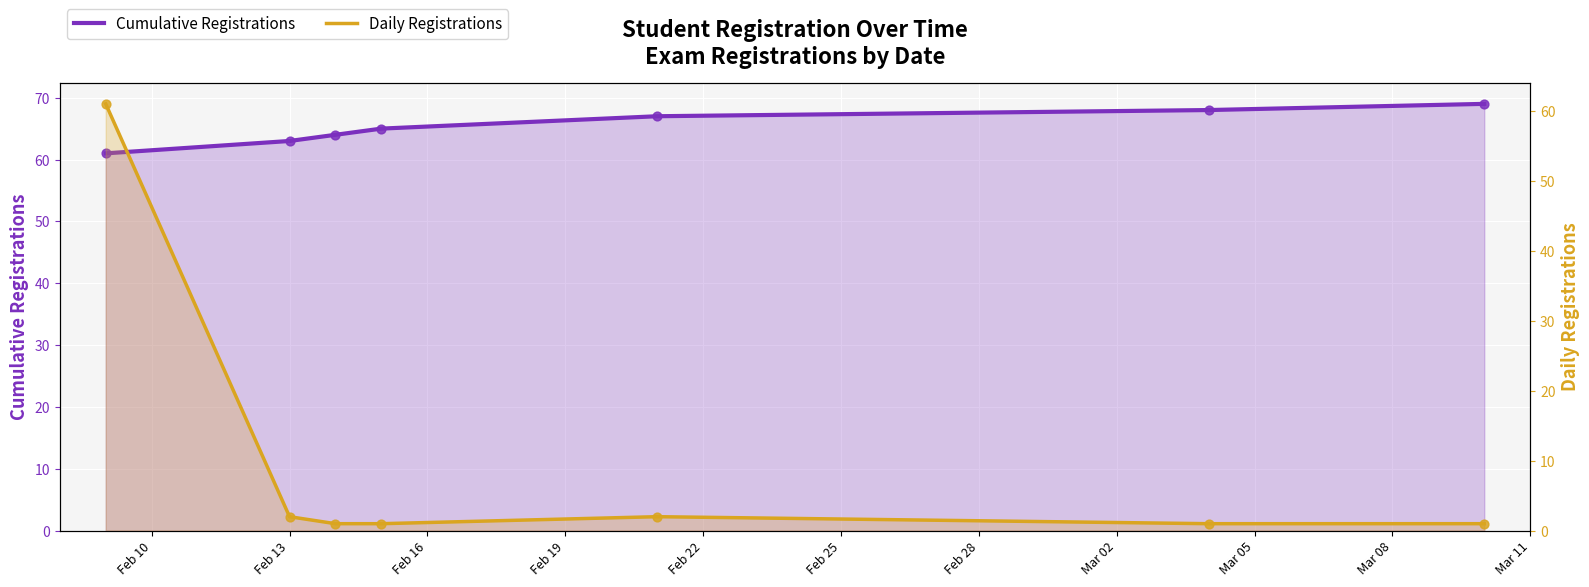

At which category is the sum across all series the highest?

Feb 10